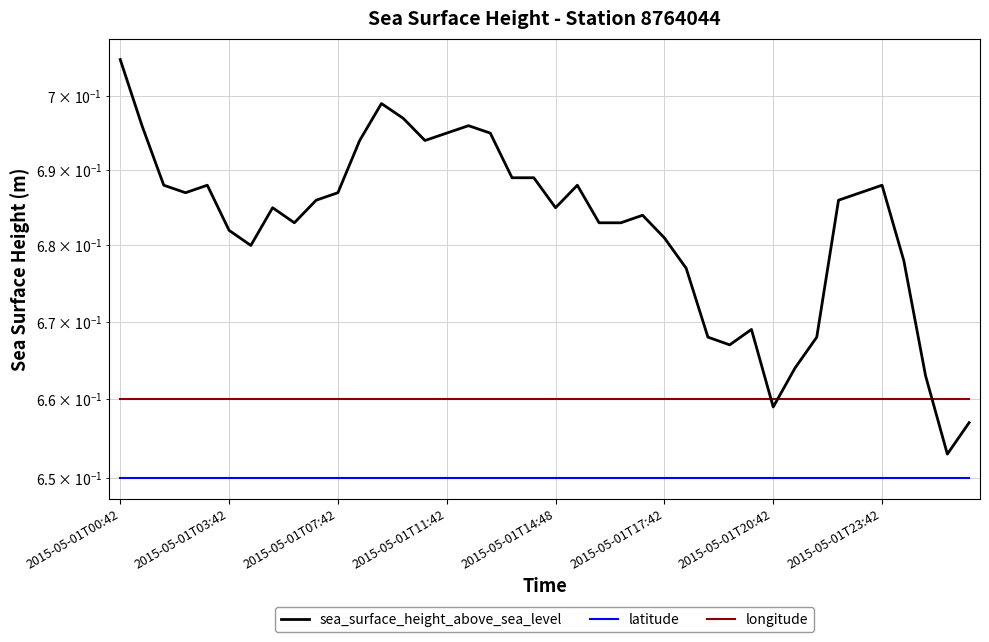

What is the sum of the latitude values at 14 and 12?

1.3